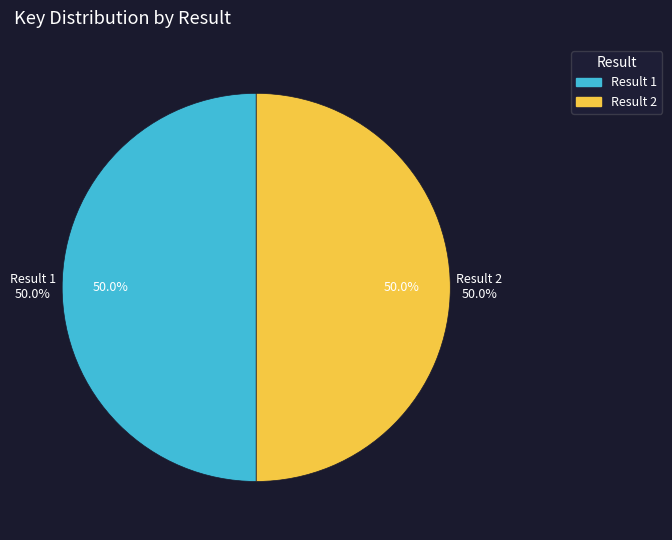

Is 2 the majority of the pie?

Yes